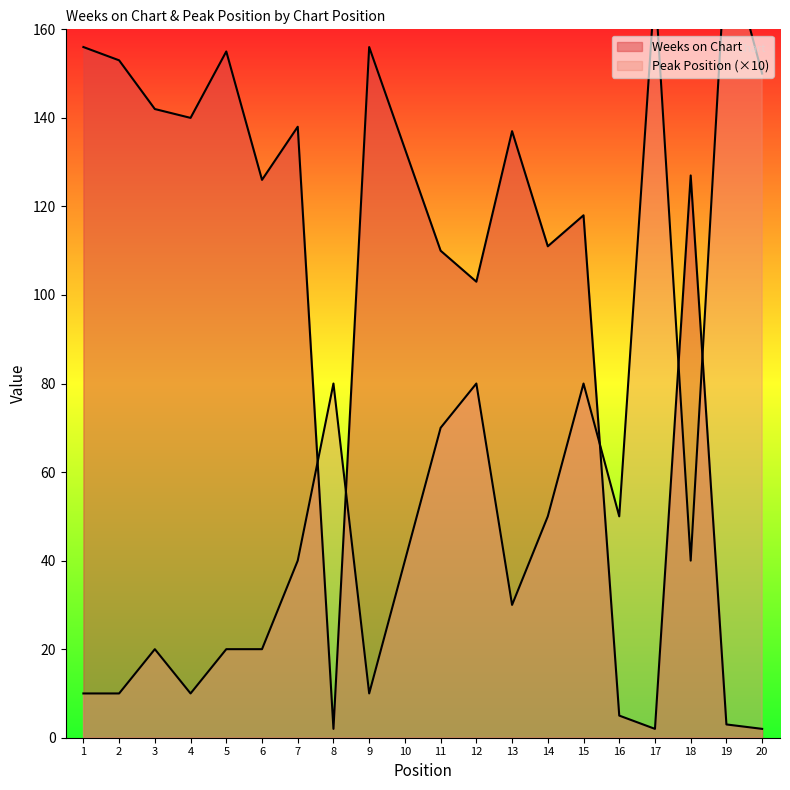

Between 10 and 14, which series saw the biggest shift?

Weeks on Chart